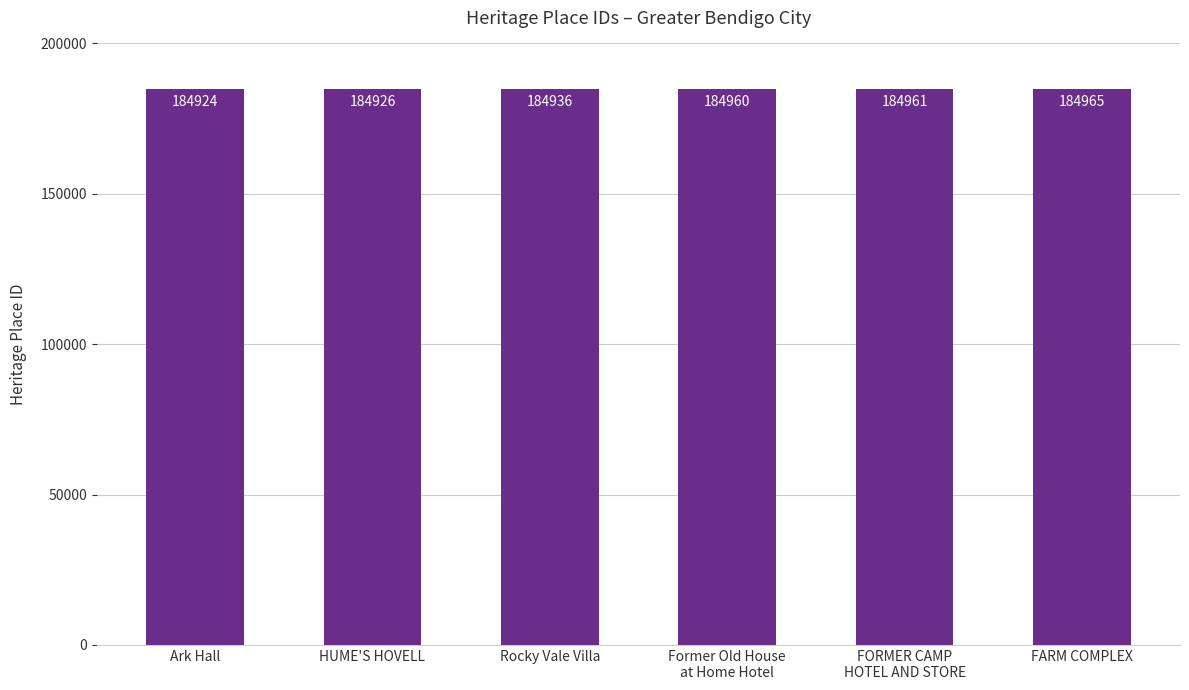

Rank the categories by value from lowest to highest.

Ark Hall, HUME'S HOVELL, Rocky Vale Villa, Former Old House
at Home Hotel, FORMER CAMP
HOTEL AND STORE, FARM COMPLEX